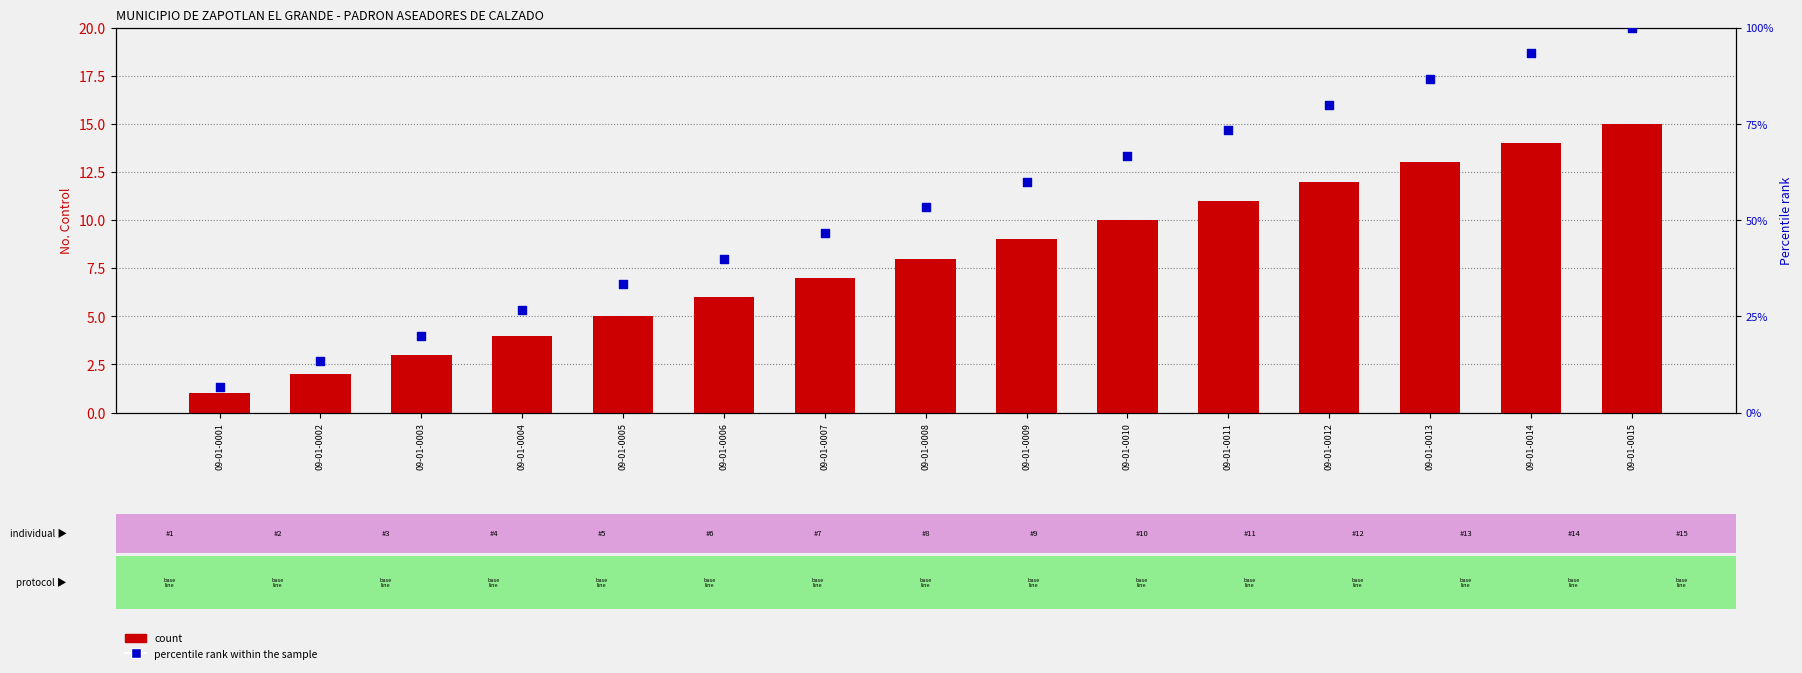

Which series has the largest Y range (max minus min)?

percentile rank within the sample